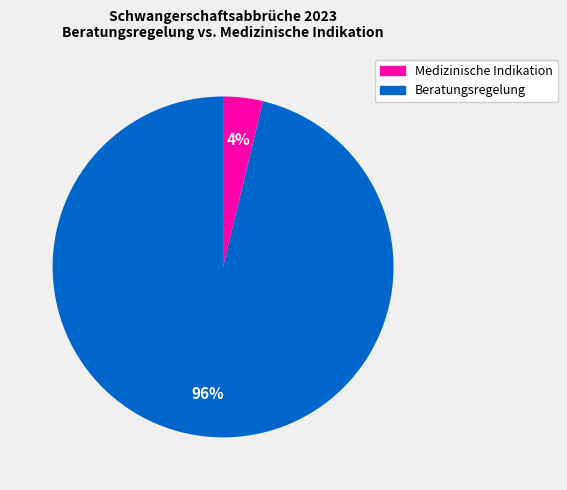

To the nearest percent, what is the average slice percentage?

50%